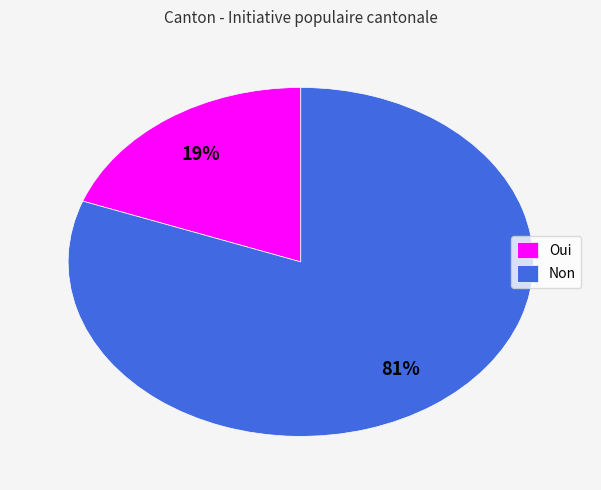

What is the largest slice in the pie chart?

Non